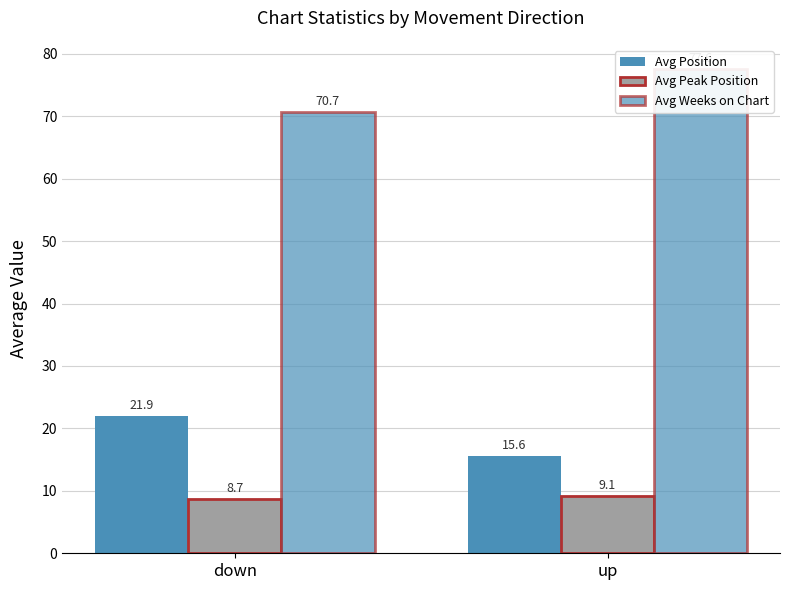

What is the maximum value for Avg Position?

21.9